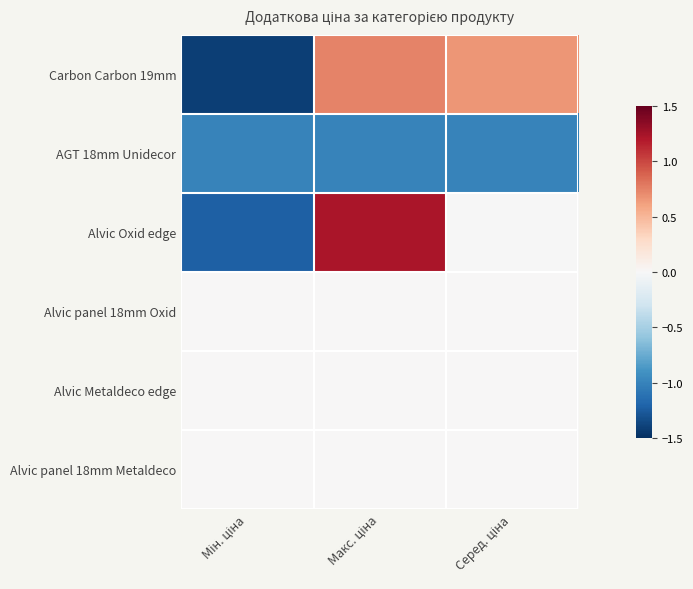

Which has a higher value, Серед. ціна or Макс. ціна?

Макс. ціна